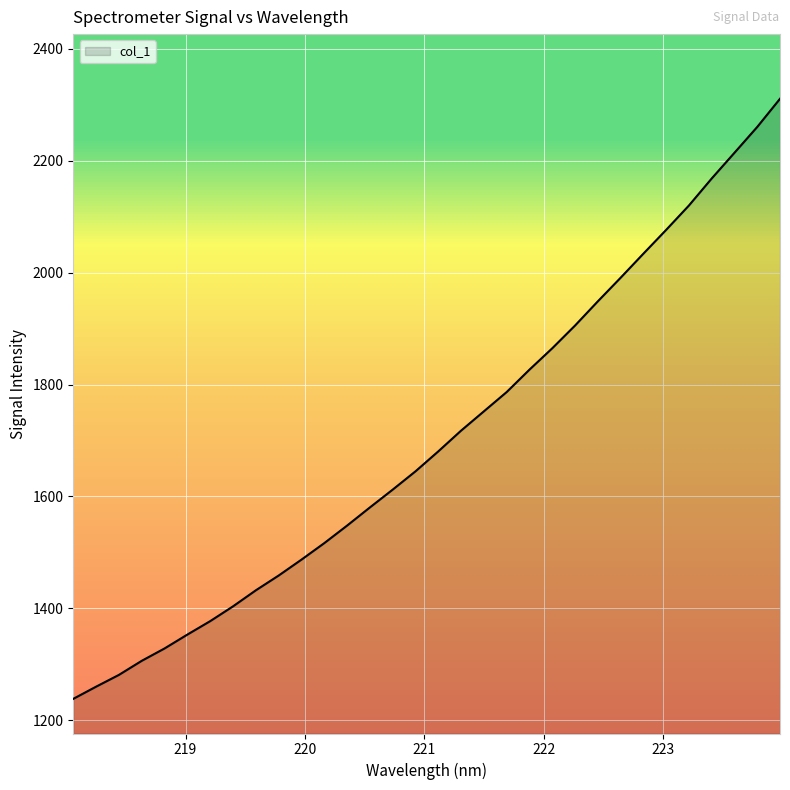

True or false: there are more than 2 points higher than both neighbors.

False